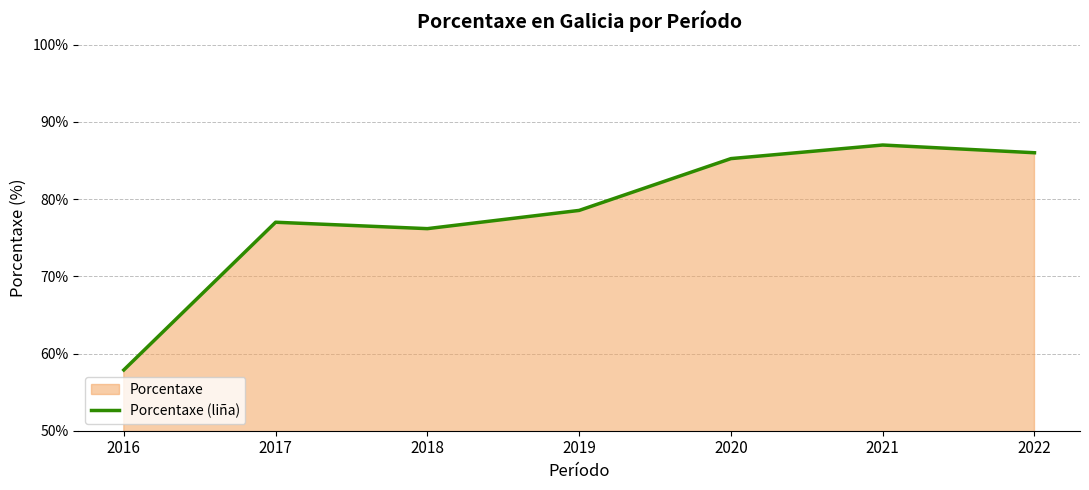

Reading left to right, extract all data points from this chart.

2016=57.9	2017=77.0	2018=76.2	2019=78.5	2020=85.2	2021=87.0	2022=86.0